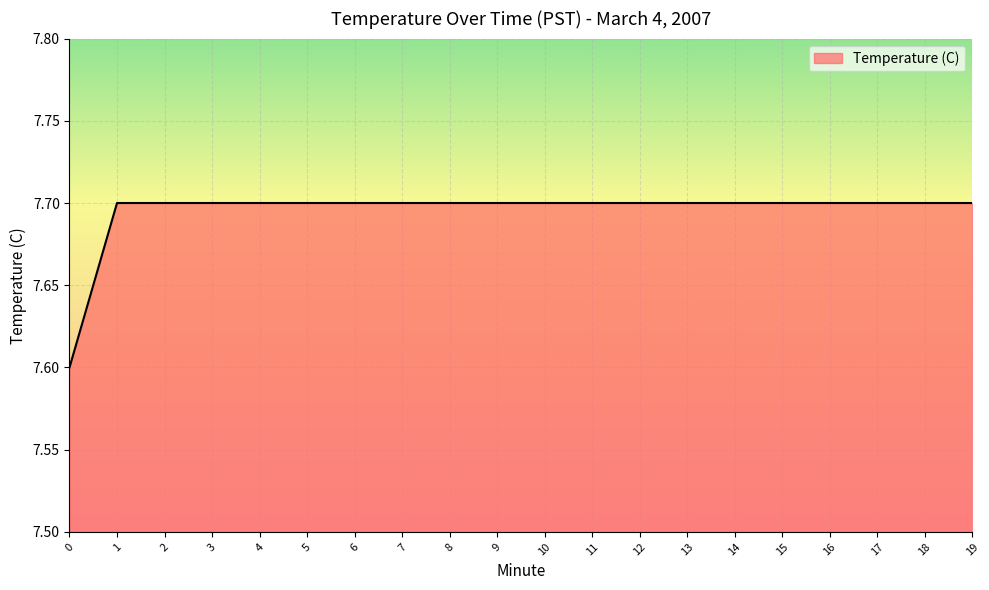

What value does the data have at 5?

7.7